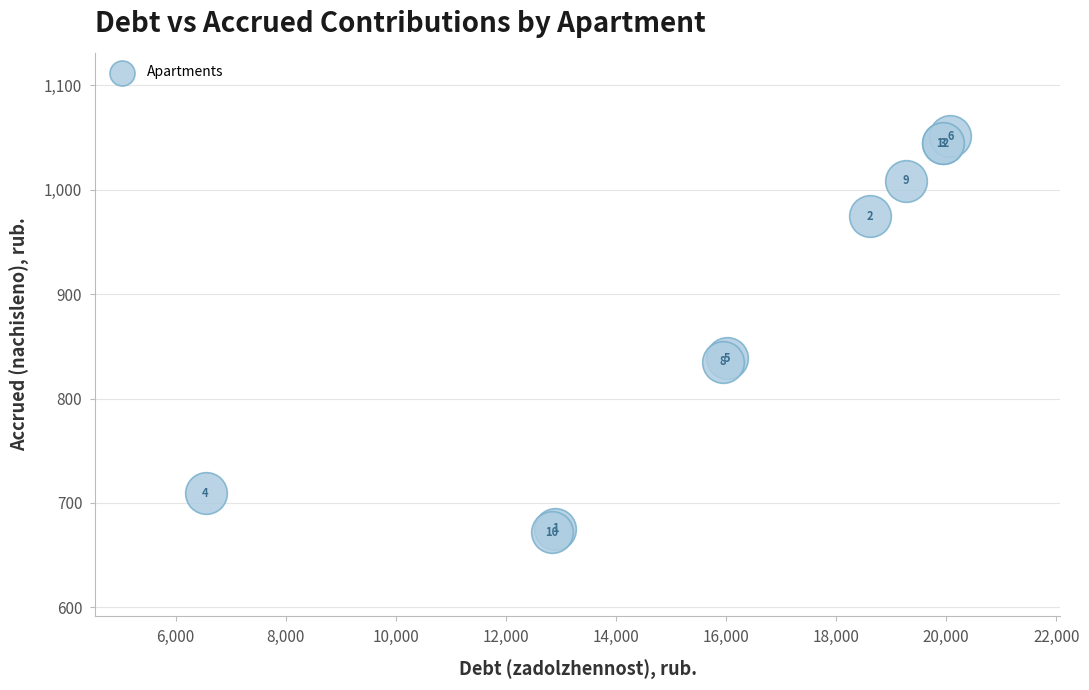

What Y value in the scatter plot is closest to 861?

838.6